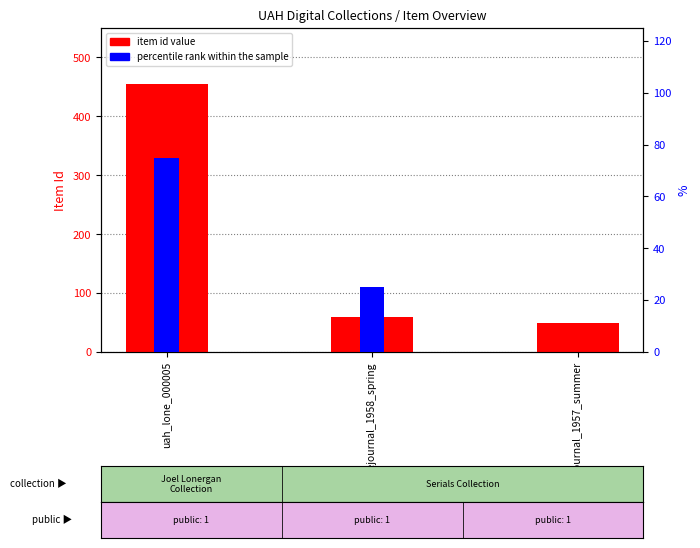

List the series in order of their peak value, lowest first.

percentile rank within the sample, item id value